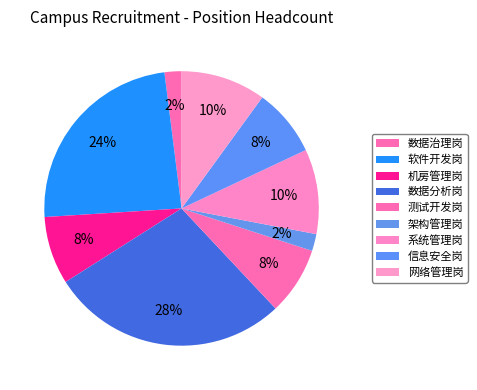

Does 数据分析岗 account for over 50% of the chart?

No